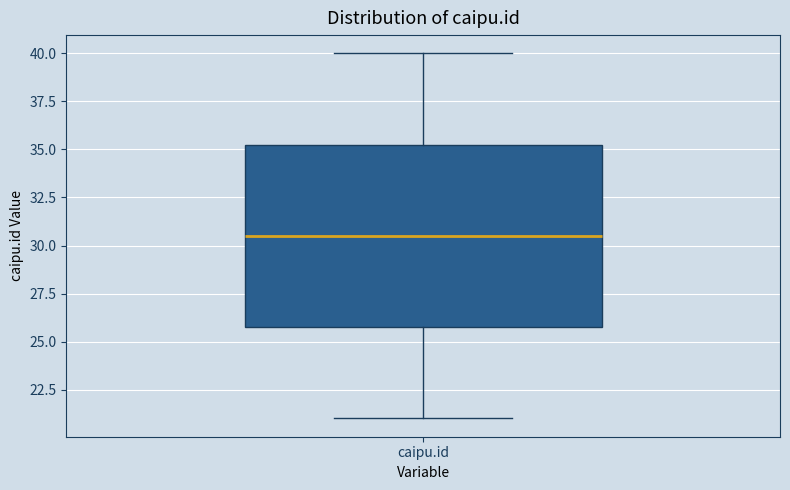

Transcribe this box plot: give where the median line is, the range the box spans, and where the two whiskers end, as read against the y-axis. The values are not printed on the chart, so give them approximately, as read against the axis.

median 30.5, box 26.0 to 35.5, whiskers 21.0 to 40.0